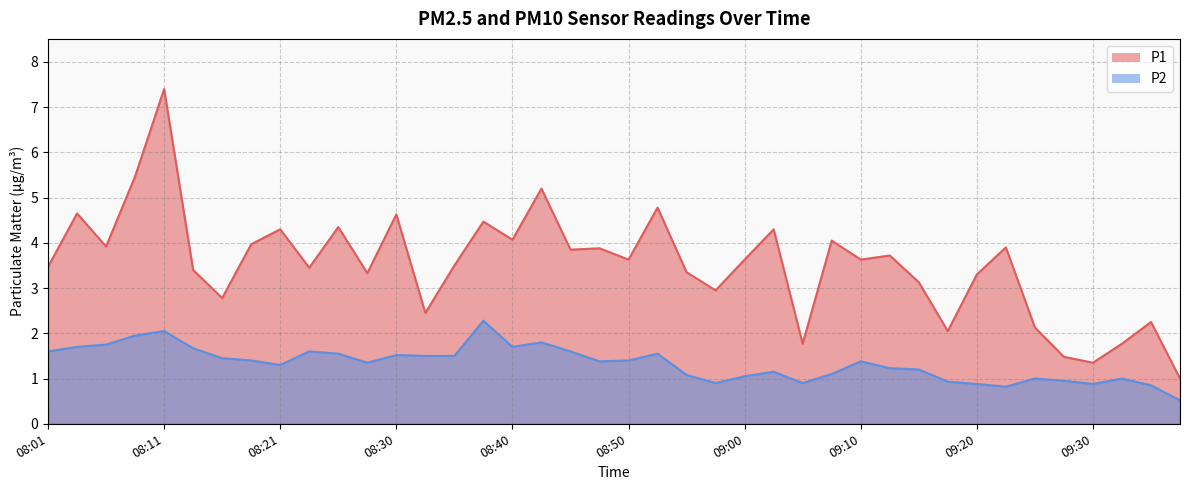

What is the difference between the P1 values at 08:40 and 08:50?

0.4